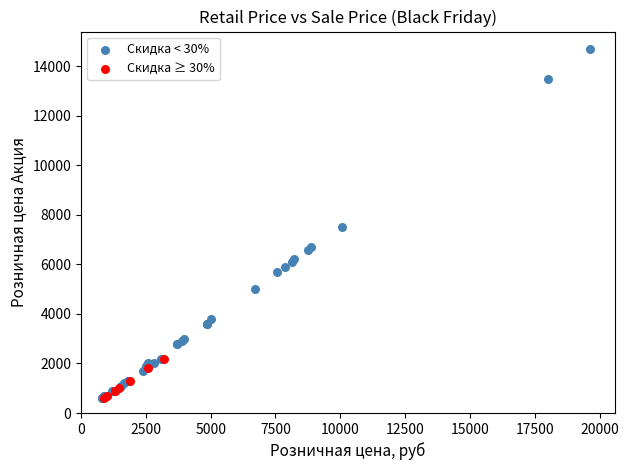

Which series contains the highest Y value?

Скидка < 30%